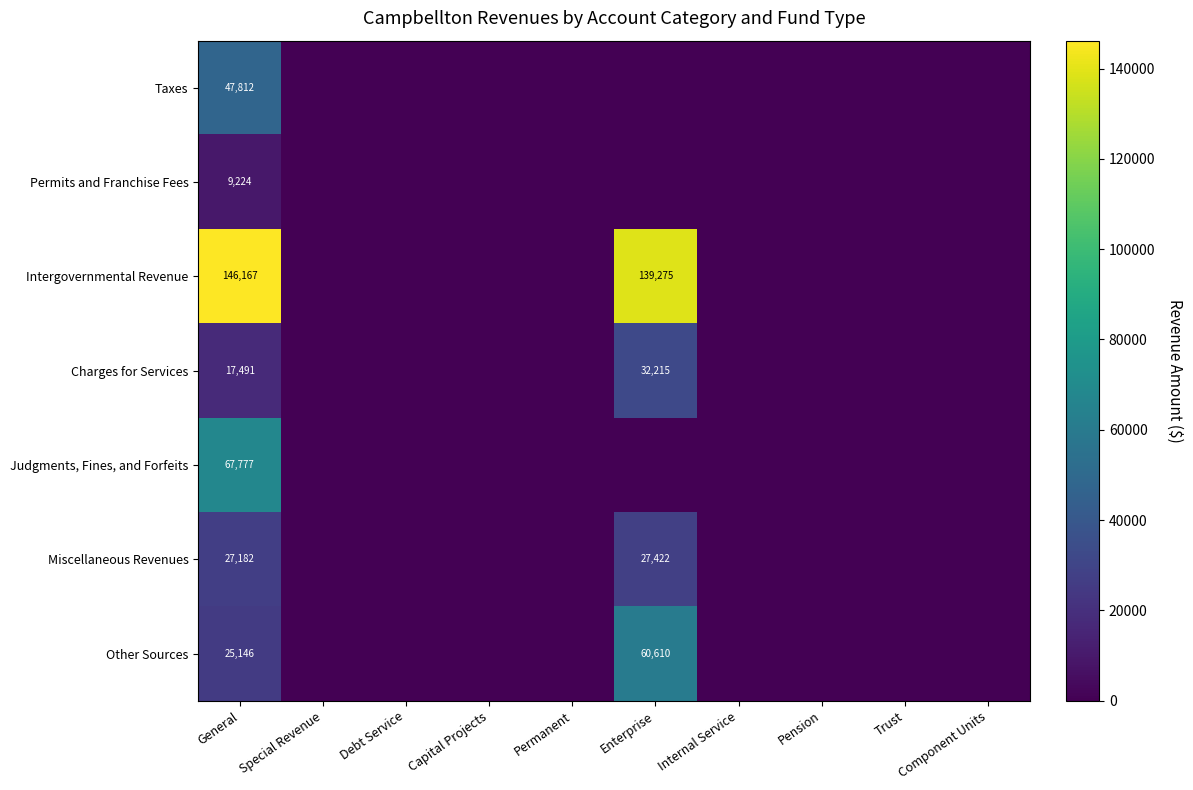

The value of Miscellaneous Revenues at Enterprise is 27422. True or false?

True